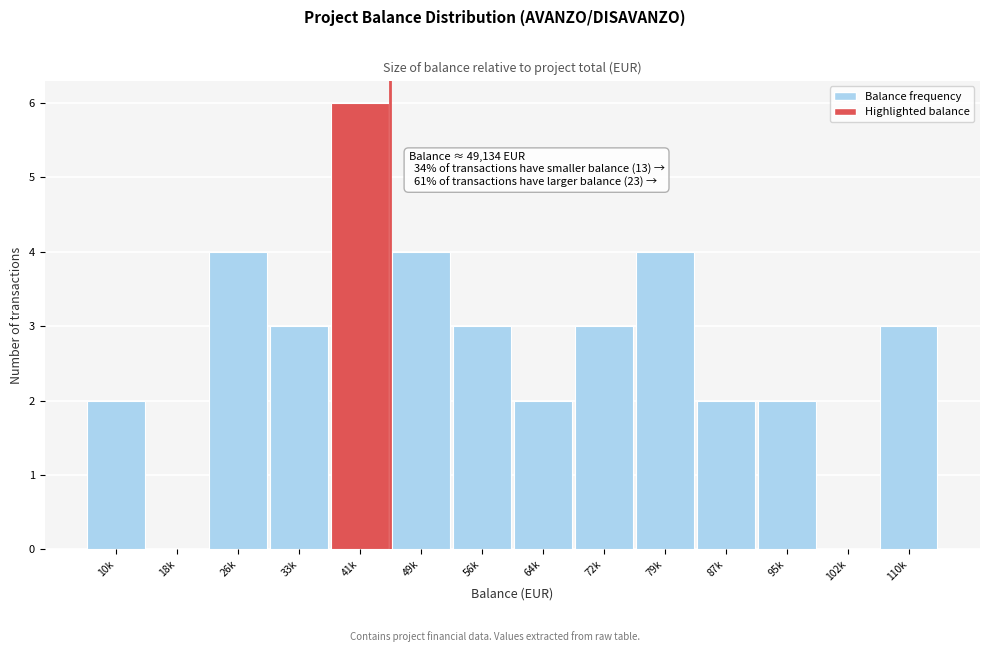

Reading left to right, list all the values displayed in this chart.

10k=2	18k=0	26k=4	33k=3	41k=6	49k=4	56k=3	64k=2	72k=3	79k=4	87k=2	95k=2	102k=0	110k=3